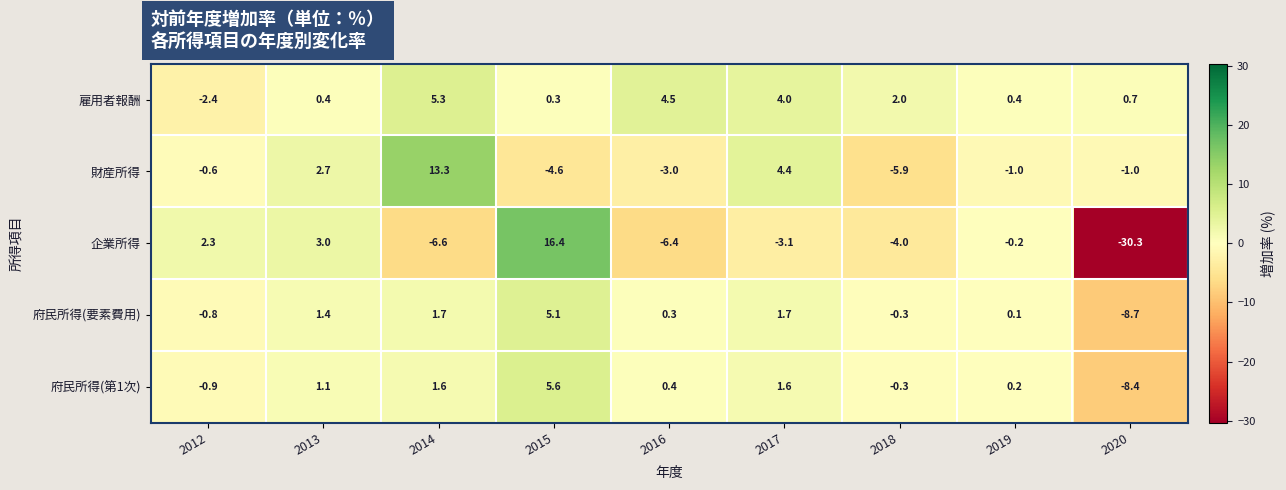

The value of 府民所得(第1次) at 2015 is 2.4. True or false?

False